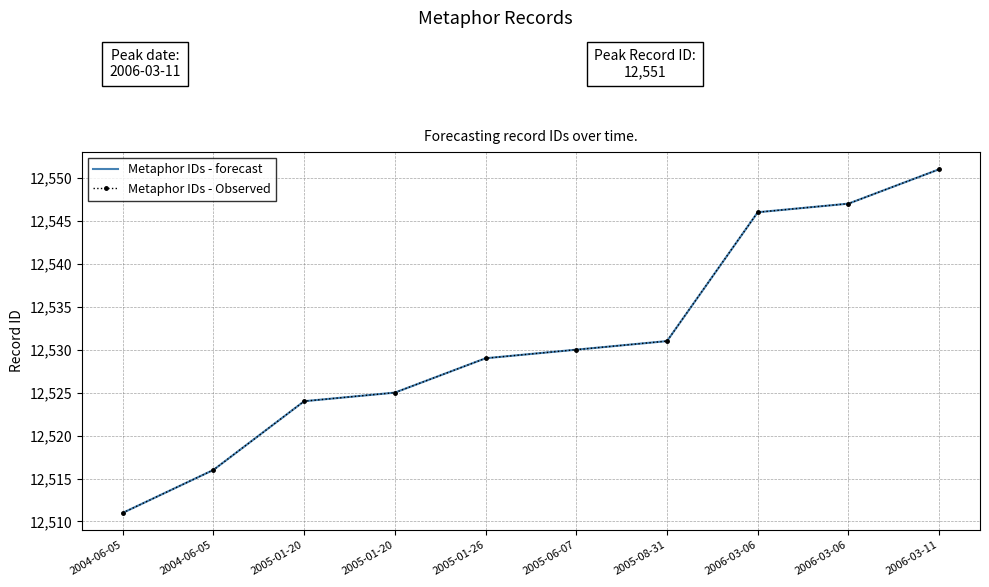

List the labels in order of Metaphor IDs - forecast value, smallest first.

2004-06-05, 2004-06-05, 2005-01-20, 2005-01-20, 2005-01-26, 2005-06-07, 2005-08-31, 2006-03-06, 2006-03-06, 2006-03-11